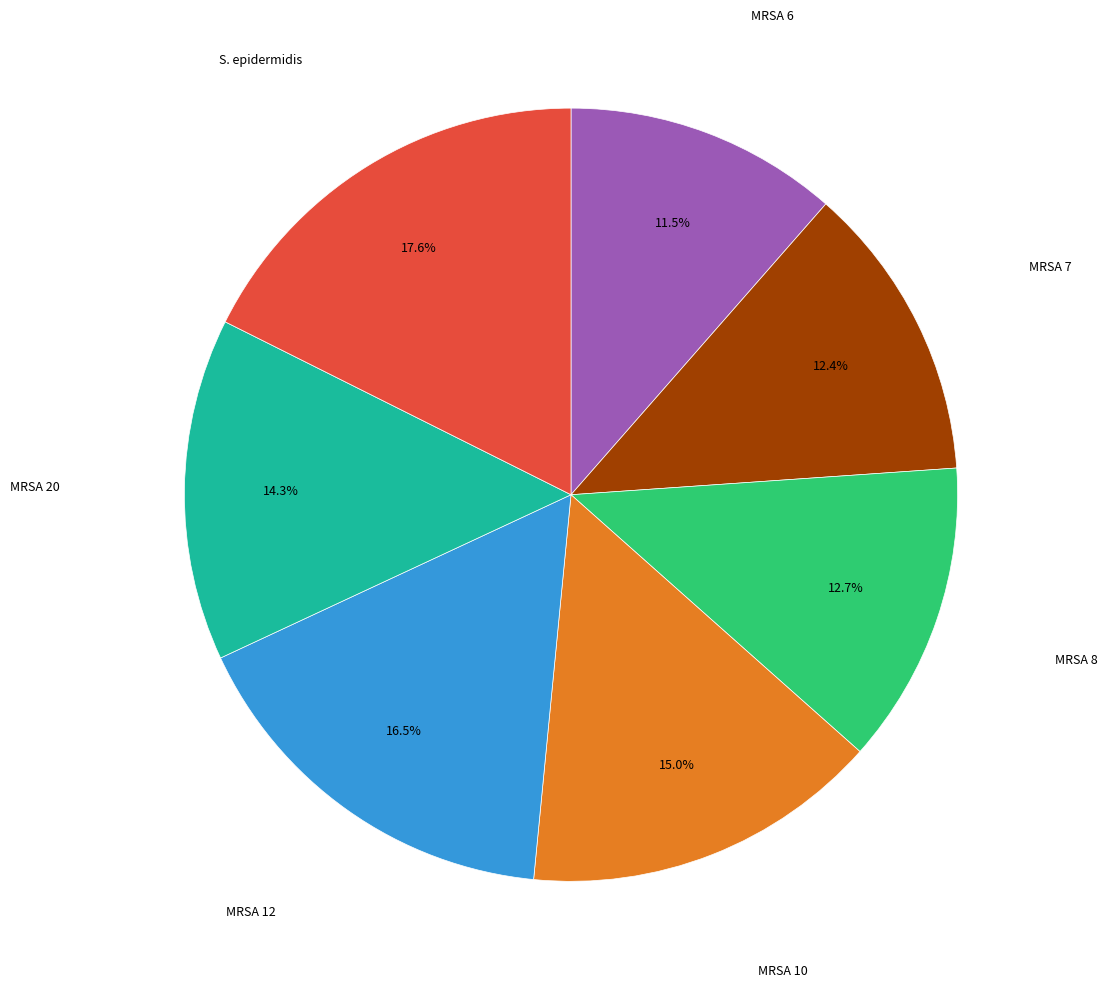

Is there any slice that represents more than half of the pie?

No